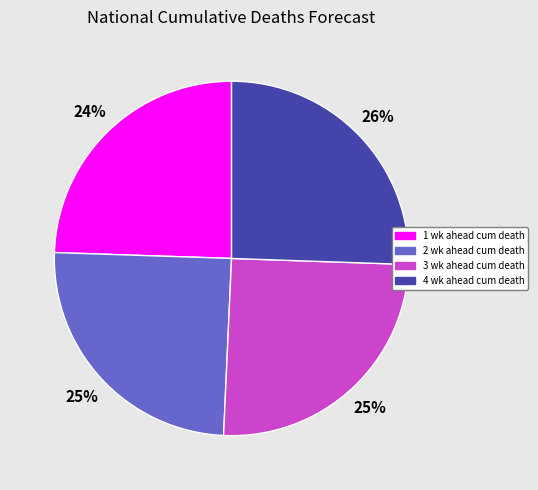

Combined, do 4 wk ahead cum death and 3 wk ahead cum death account for over 50%?

Yes